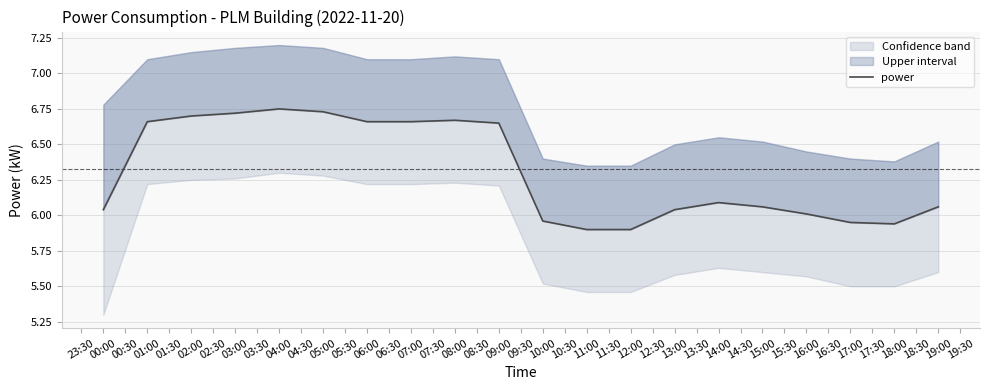

What position from the left is 18:00?

19